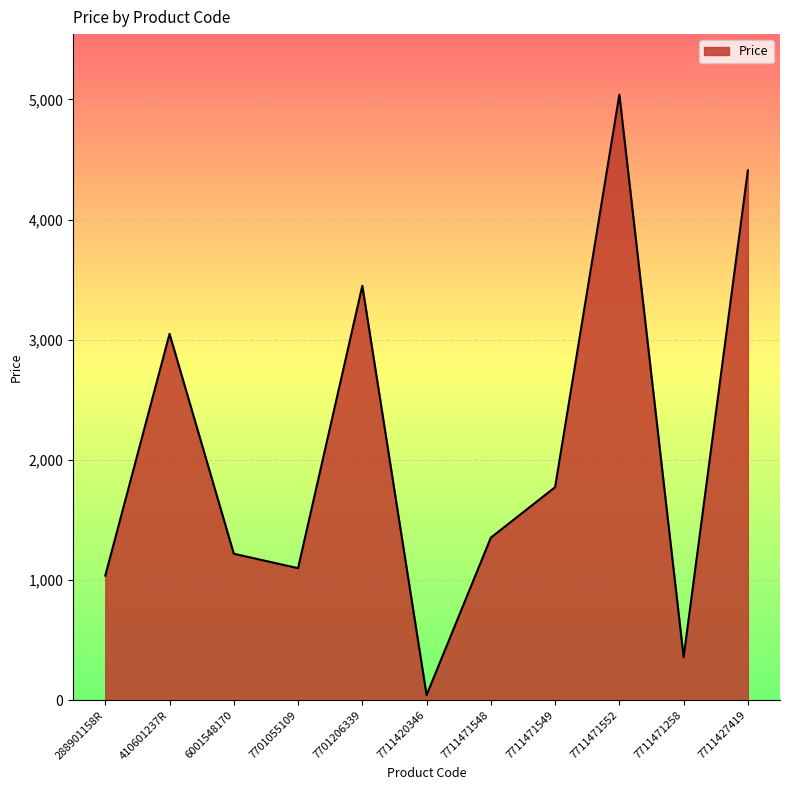

The value at 7701055109 is 708.5. True or false?

False